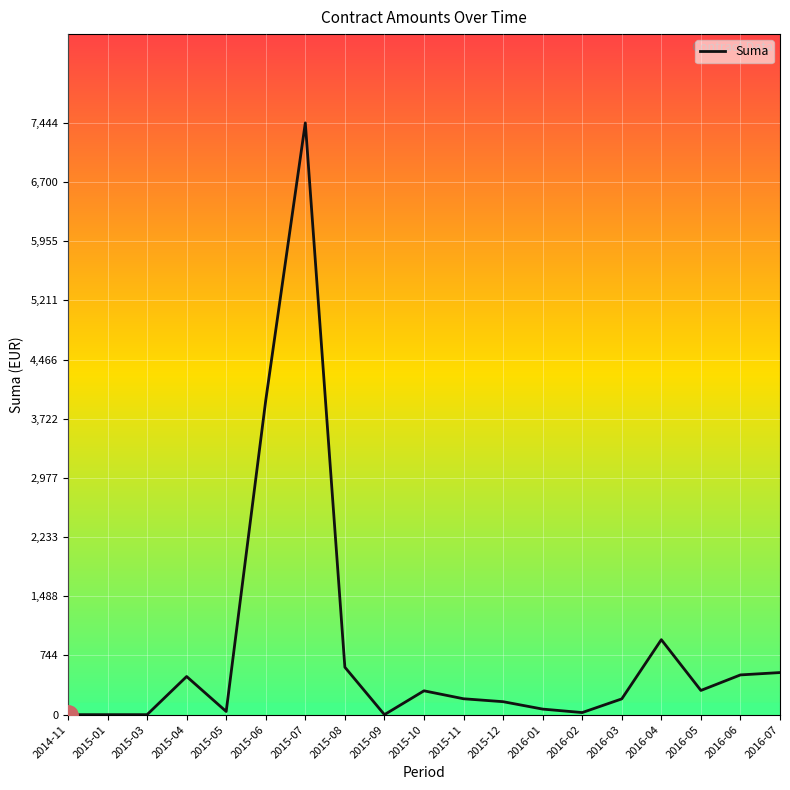

The value at 2016-05 is 304.6. True or false?

True